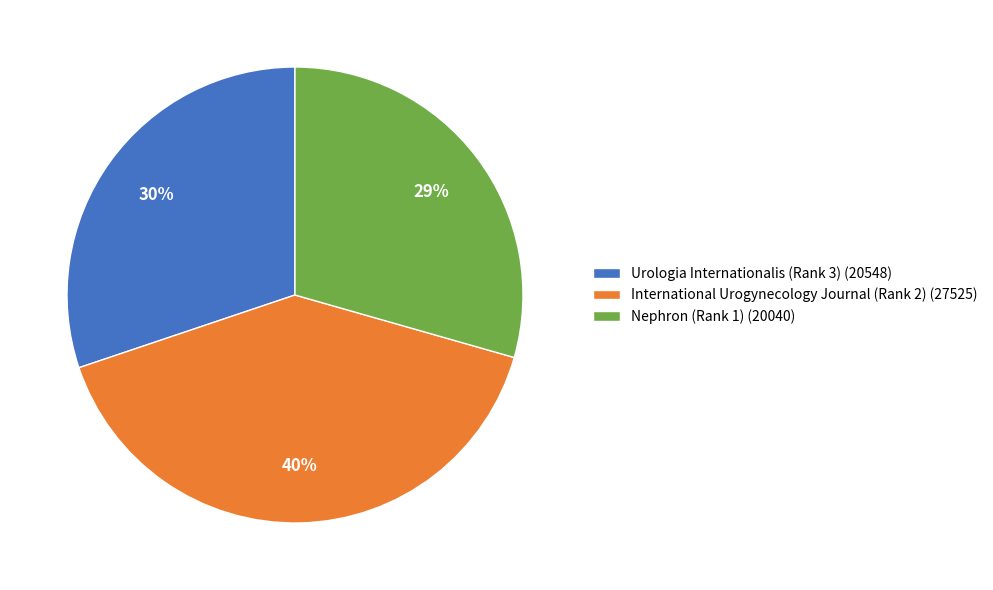

Rank the categories by value from highest to lowest.

International Urogynecology Journal (Rank 2), Urologia Internationalis (Rank 3), Nephron (Rank 1)